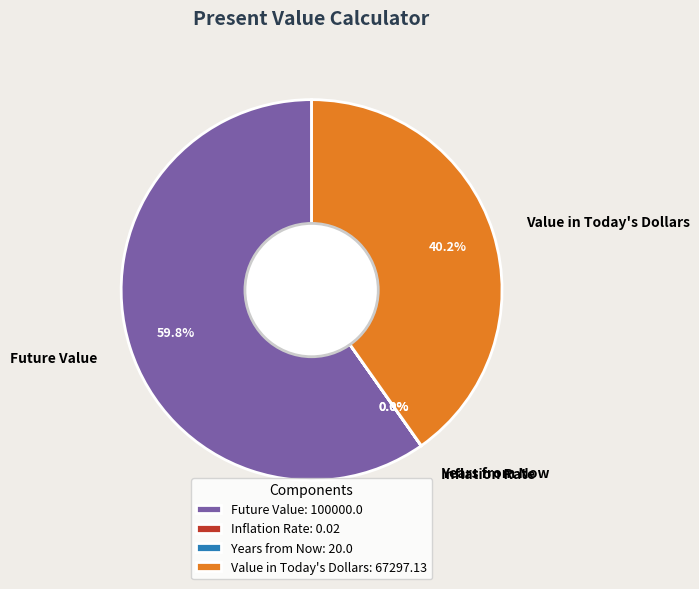

Is the sum of Value in Today's Dollars and Future Value greater than half?

Yes